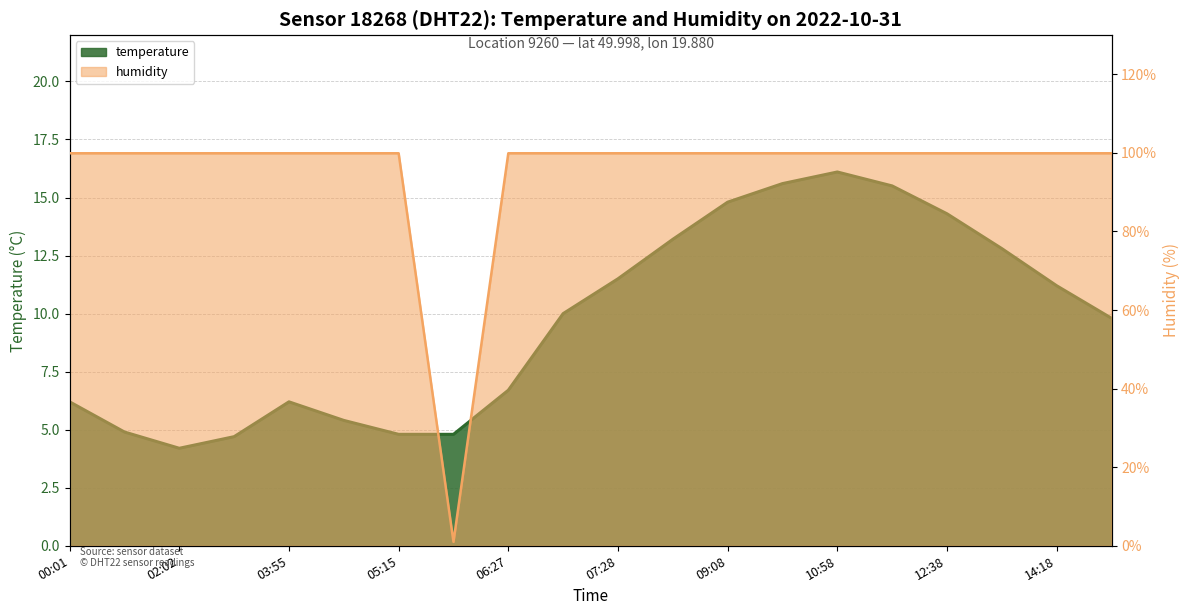

At 05:56, list the series in order from smallest to largest.

humidity, temperature